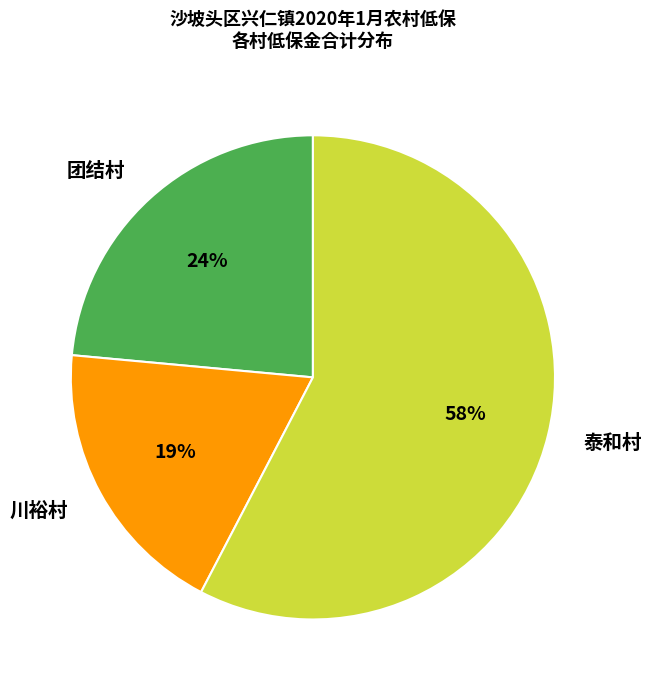

Is there a majority slice in this chart?

Yes